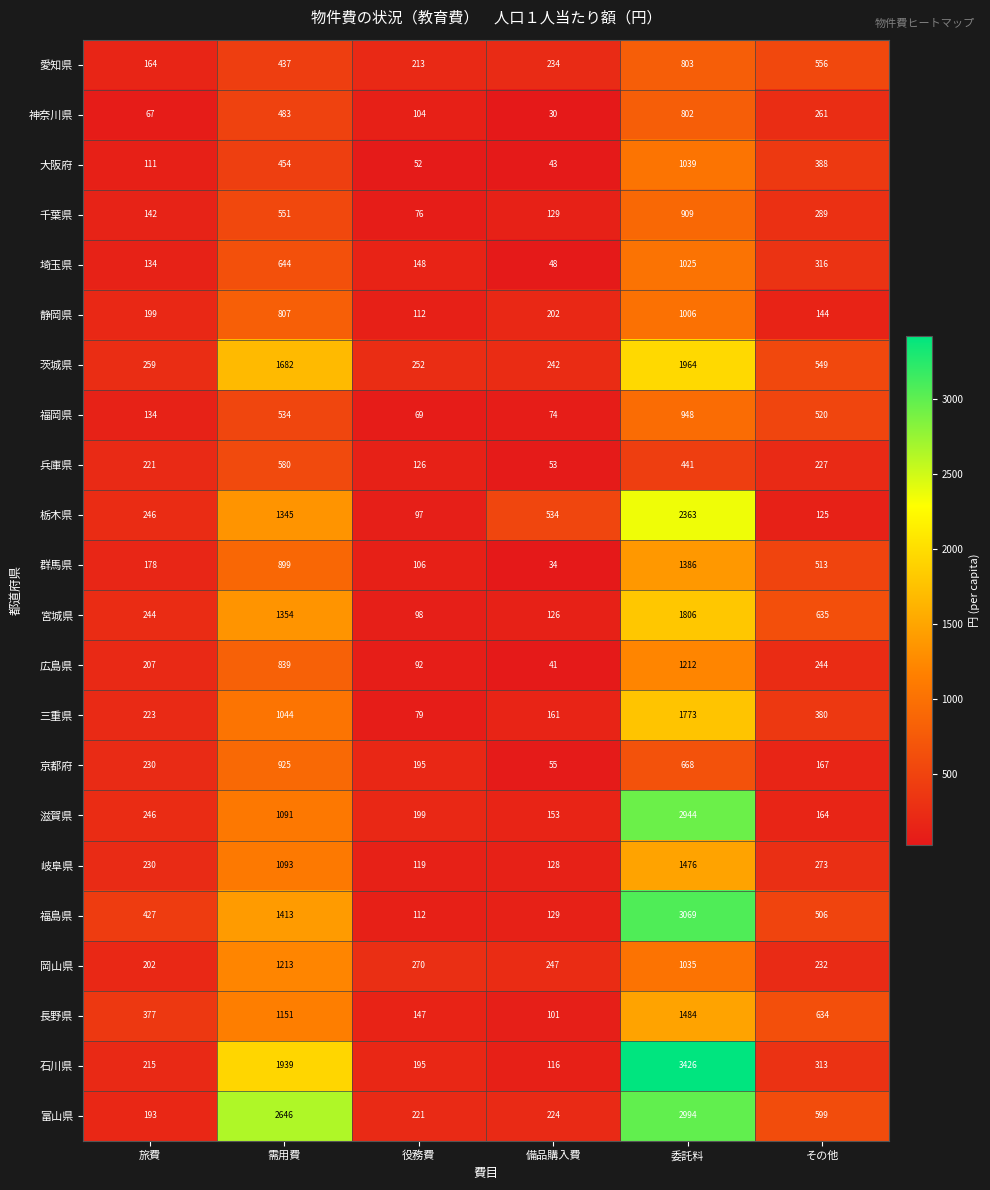

At which label is 岡山県 closest to 707?

委託料